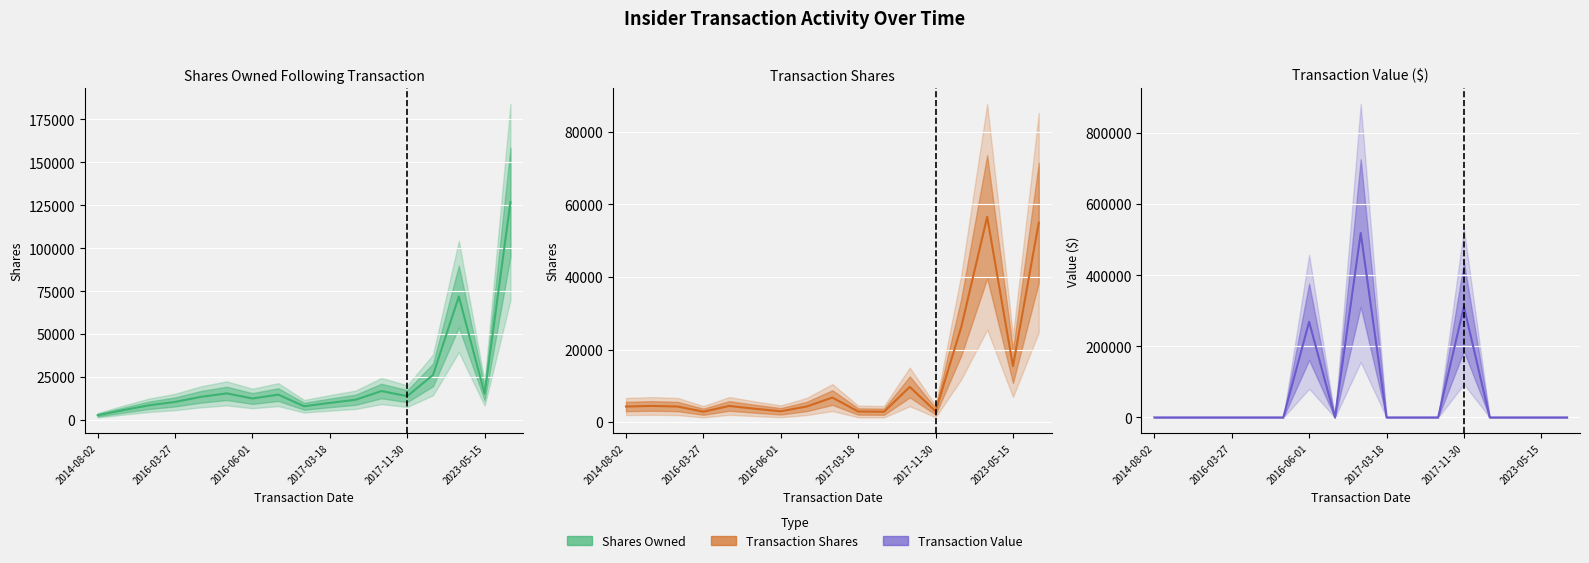

In transactionValue, how many points are lower than both neighbors (excluding endpoints)?

1